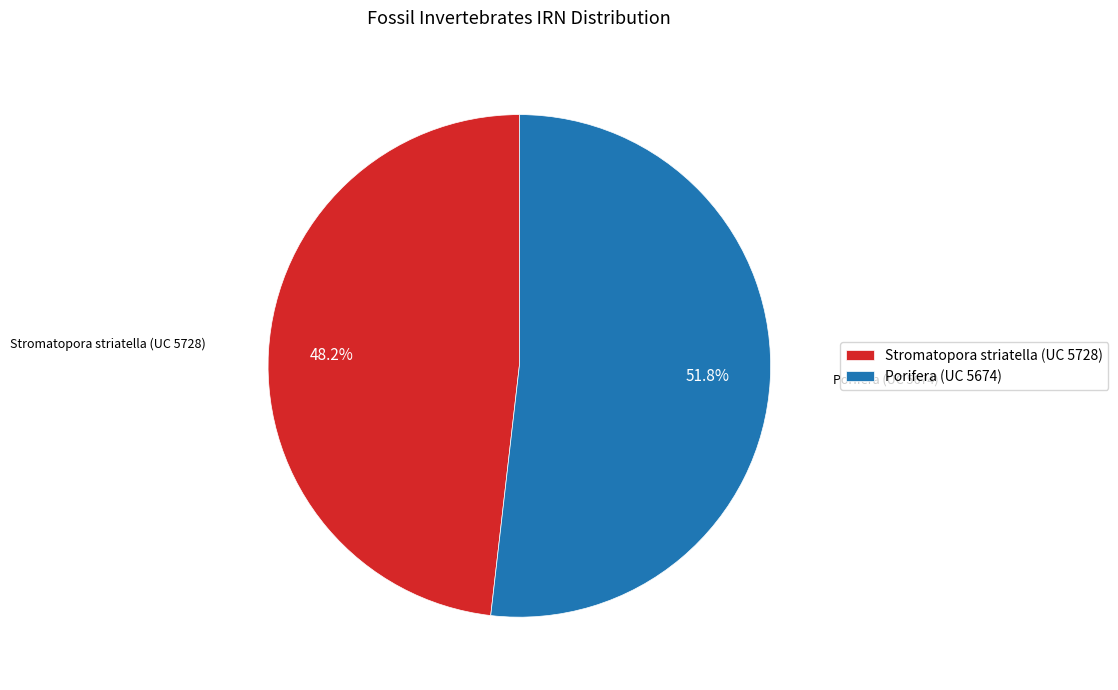

What portion of the pie excludes Porifera (UC 5674)?

48.2%